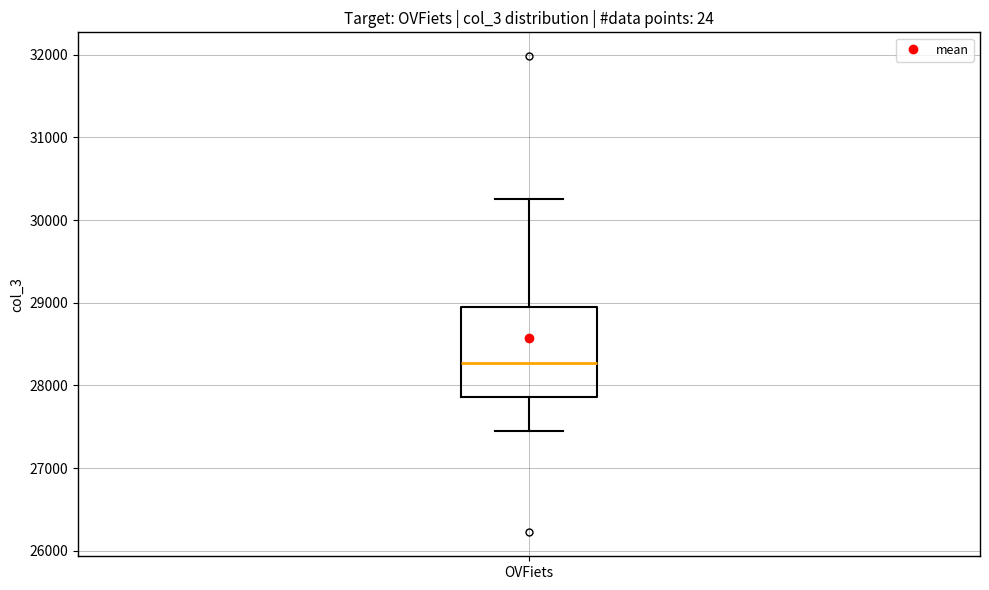

Transcribe this box plot: give where the median line is, the range the box spans, and where the two whiskers end, as read against the y-axis. The values are not printed on the chart, so give them approximately, as read against the axis.

median 28300, box 27900 to 29000, whiskers 27400 to 30300